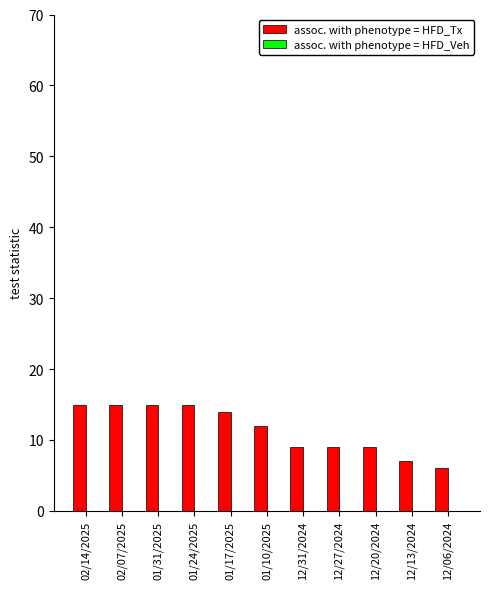

Approximately how many times larger is the value at 01/24/2025 compared to 12/06/2024?

2.5